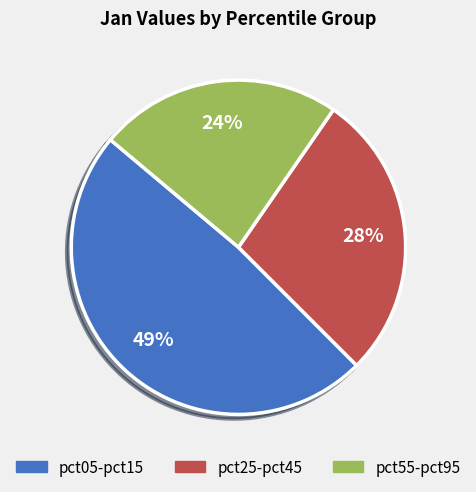

To the nearest percent, what is the average slice percentage?

33%